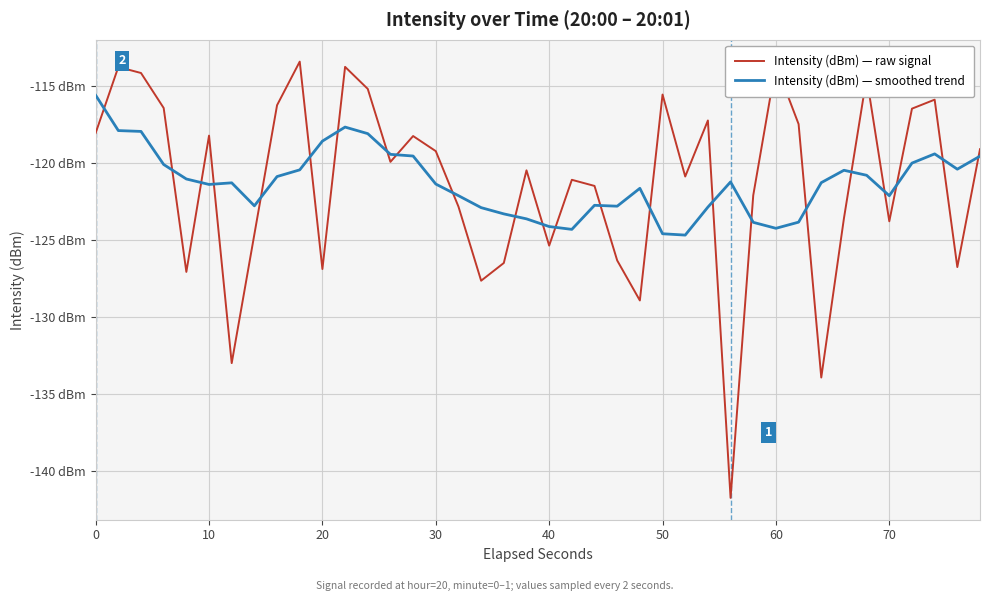

What is the value of the Intensity (dBm) — raw signal point at the 16th from the left?

-119.2